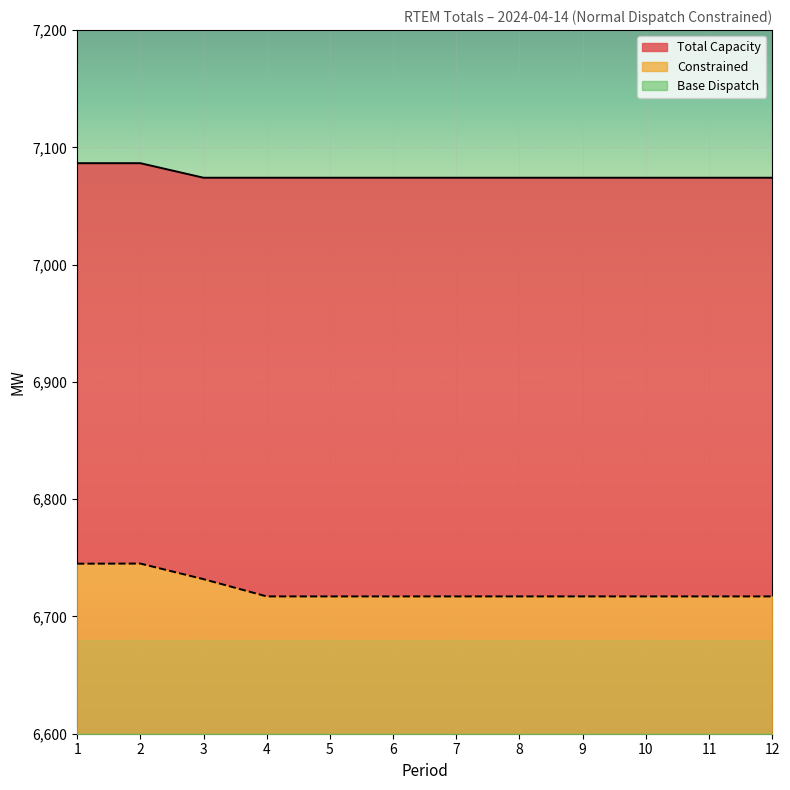

Reading left to right, list all the values displayed in this chart.

Total Capacity: 7086.5	7086.5	7074.1	7074.1	7074.1	7074.1	7074.1	7074.1	7074.1	7074.1	7074.1	7074.1
Base Dispatch: 6745.0	6745.1	6731.8	6717.1	6717.1	6717.1	6717.1	6717.1	6717.1	6717.1	6717.1	6717.1
Constrained: 6403.5	6403.7	6389.5	6360.1	6360.1	6360.1	6360.1	6360.1	6360.1	6360.1	6360.1	6360.1